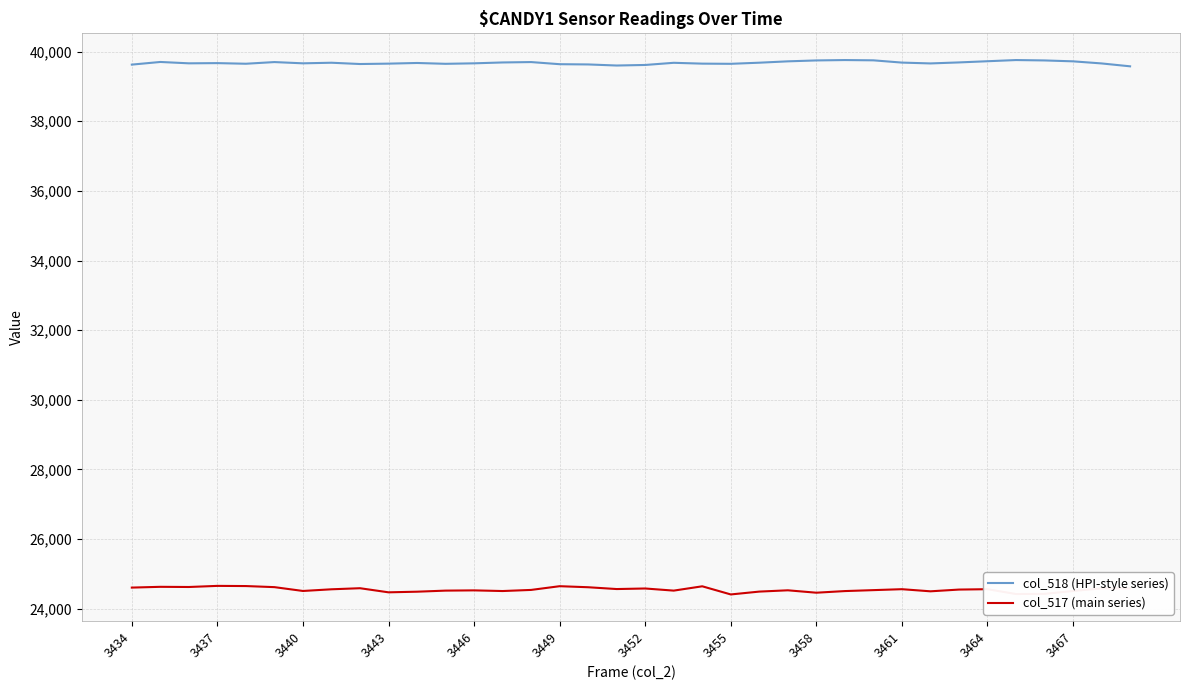

Which series has the largest total across all categories?

col_518 (HPI-style series)